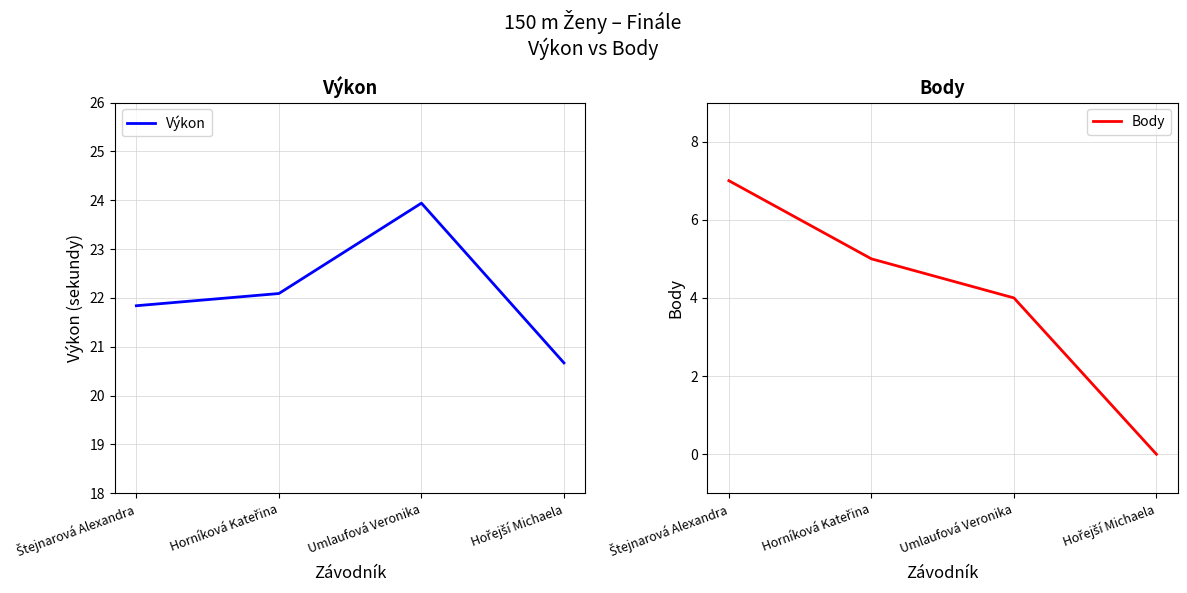

At how many categories does at least one series exceed 15?

4